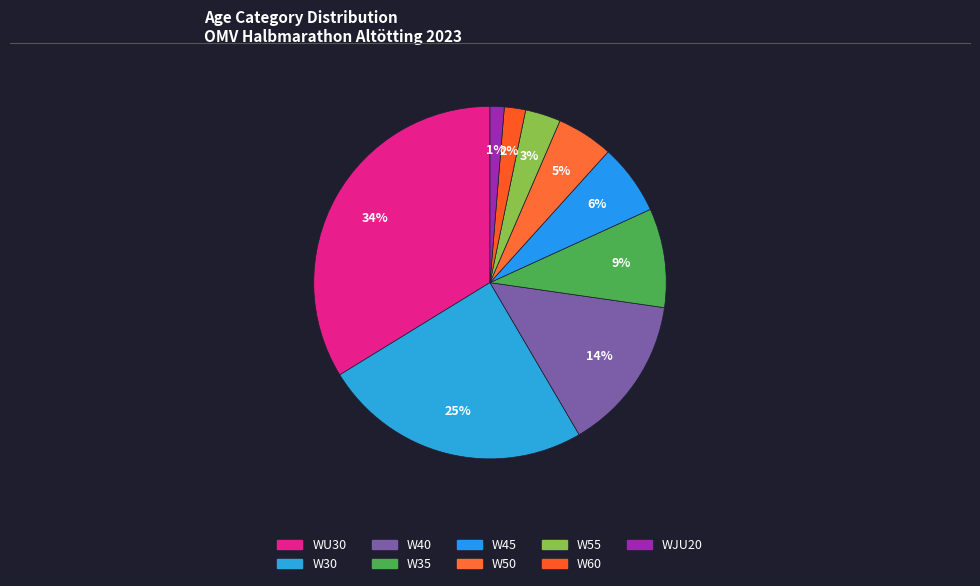

What is the ratio of the value at W40 to the value at W55?

4.4